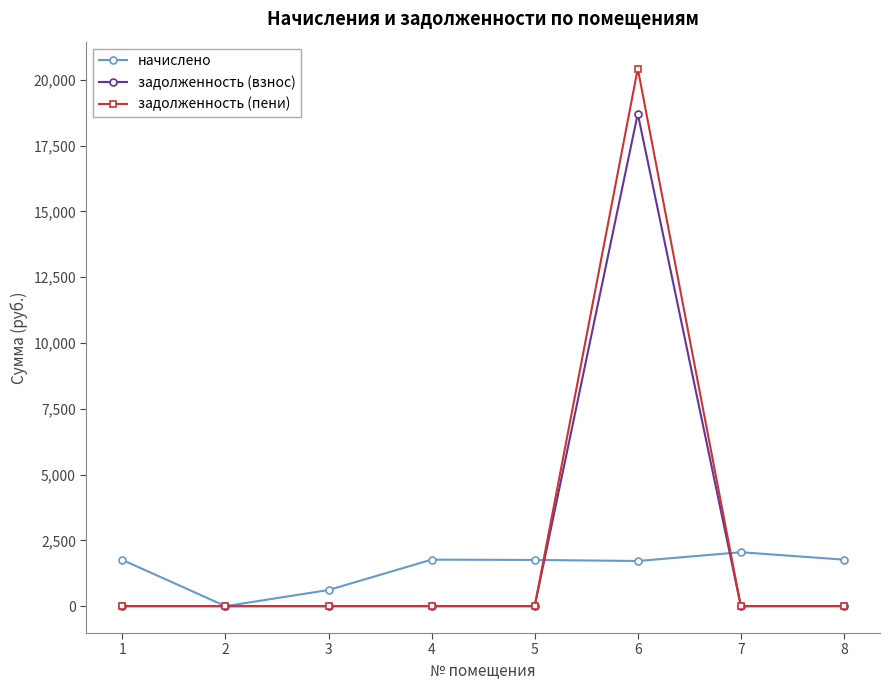

Is it true that задолженность (пени) equals -11123.2 at 5?

False